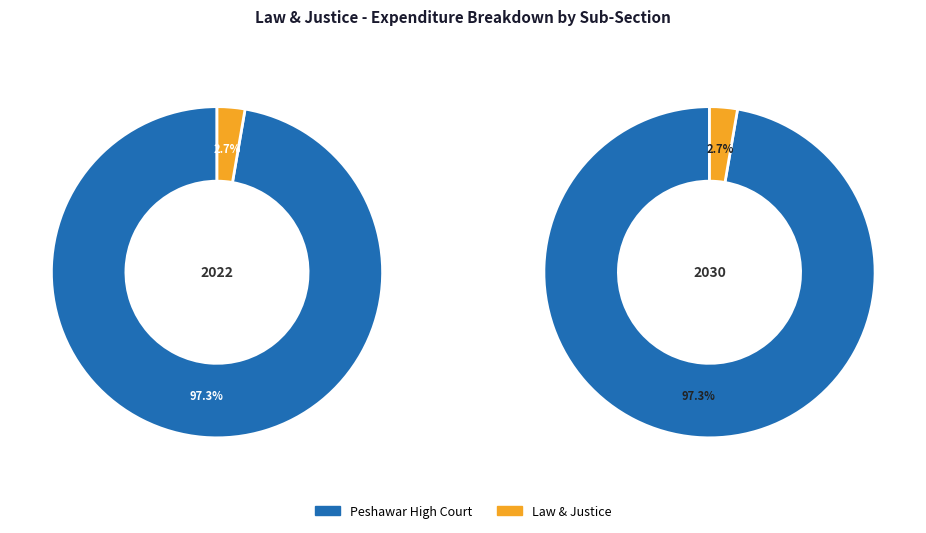

Which slice is the largest?

Peshawar High Court